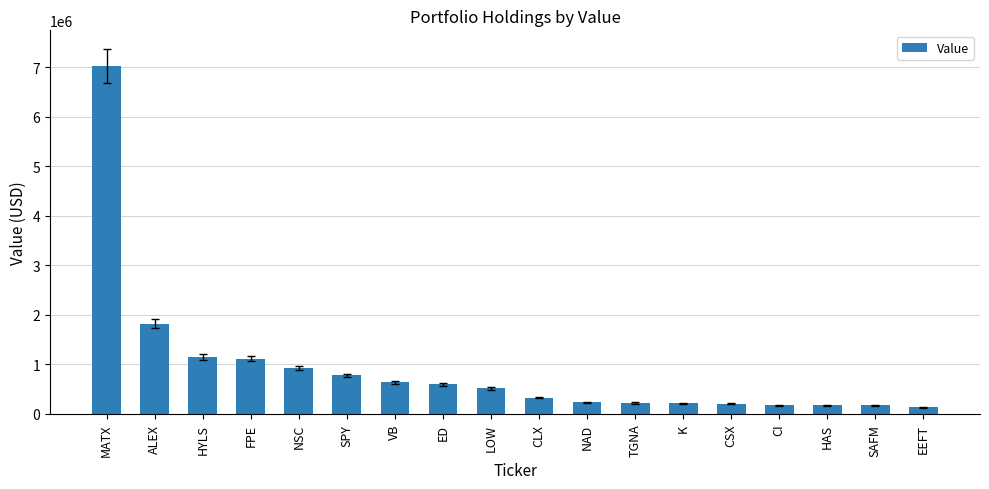

What is the greatest value displayed?

7029000